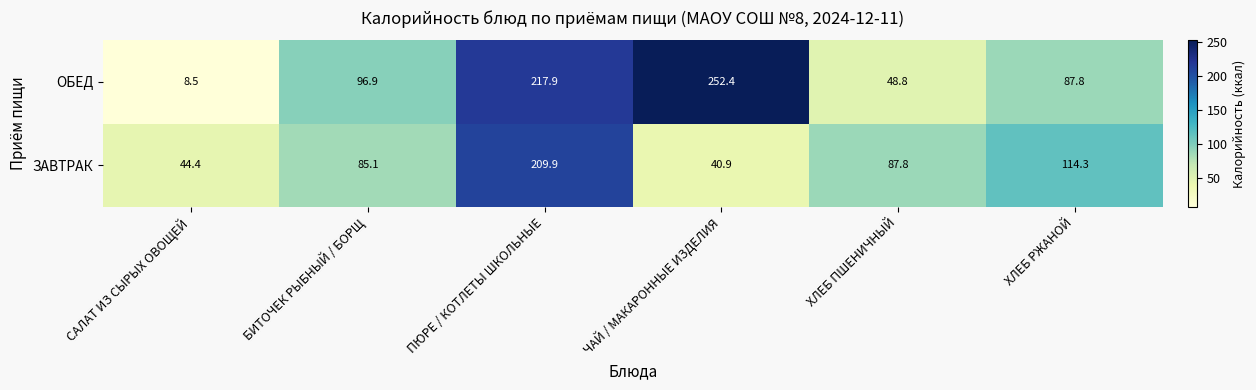

List the series in order of their peak value, lowest first.

ЗАВТРАК, ОБЕД